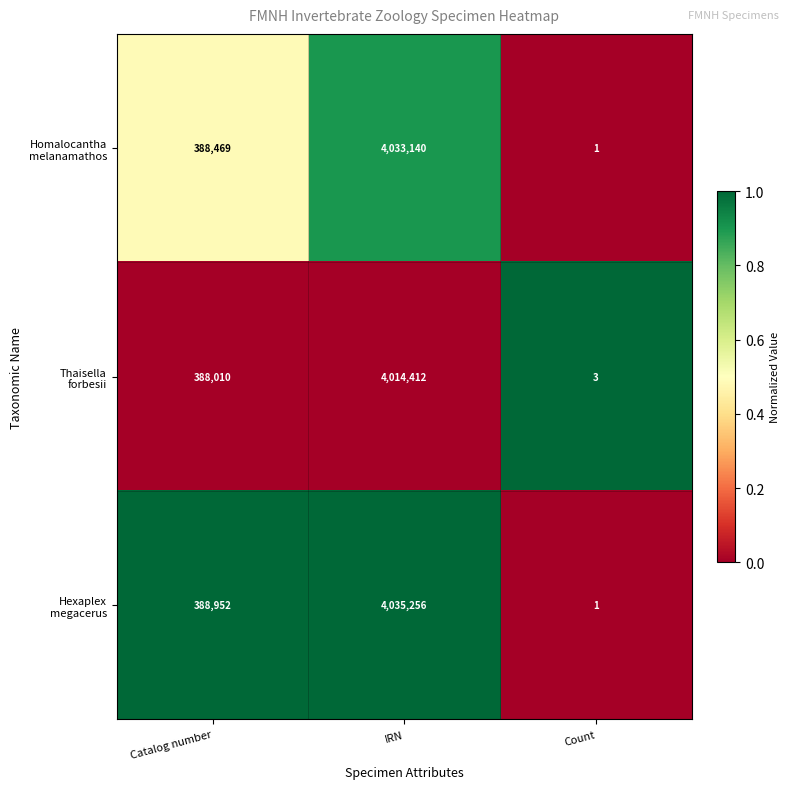

What is the total value across all series at Count?

5